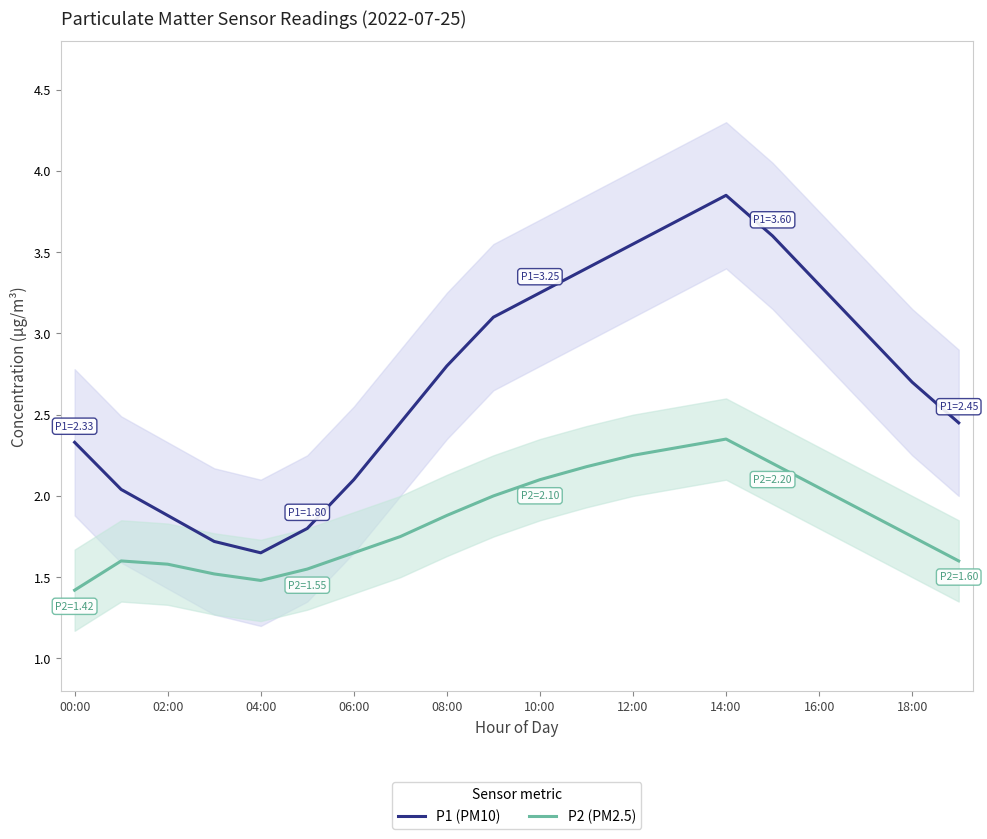

What is the difference between the maximum and minimum values in the P2 (PM2.5) series?

0.9